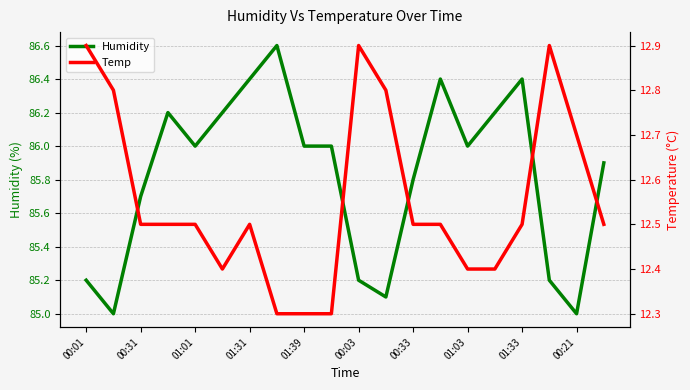

Between 00:33 and 00:21, which series saw the biggest shift?

Humidity